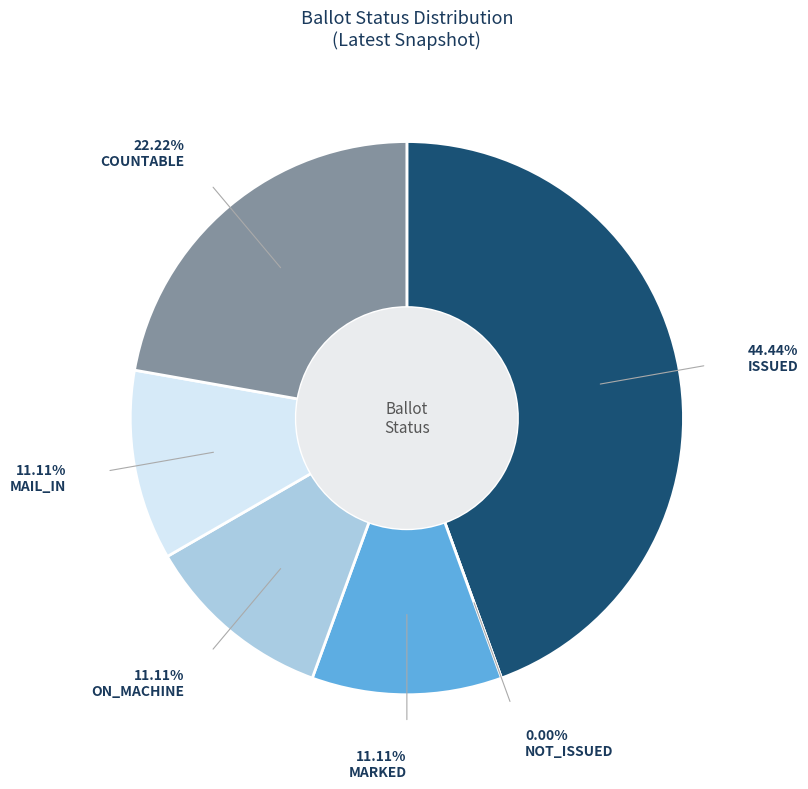

What is the change in value from NOT_ISSUED to COUNTABLE?

+4